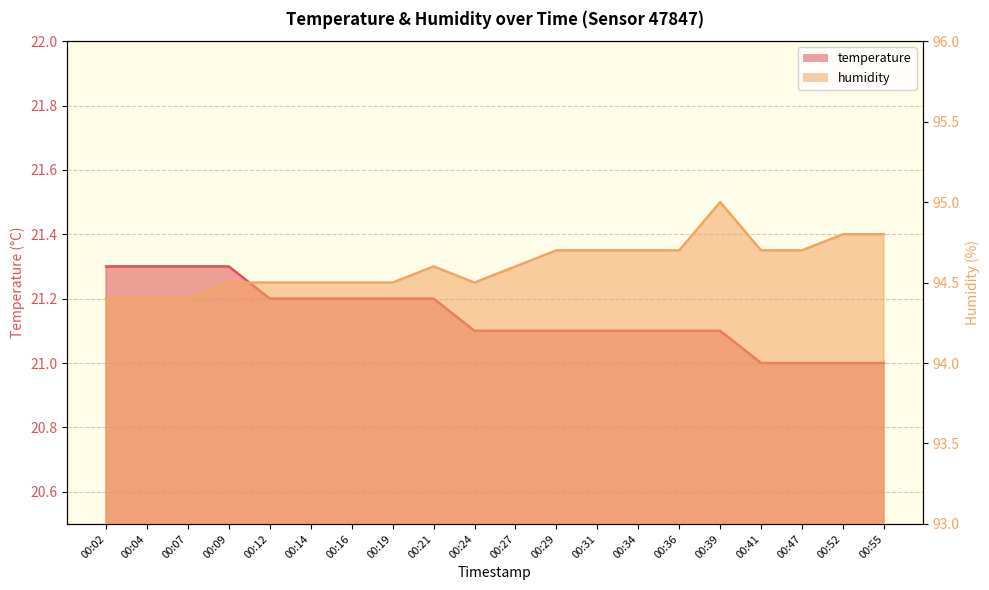

True or false: temperature and humidity cross at least once.

False